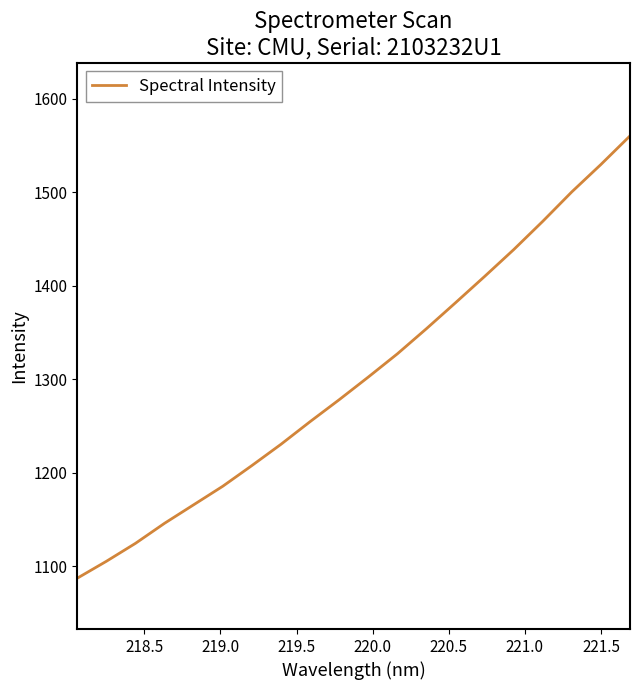

What is the greatest value displayed?

1560.5